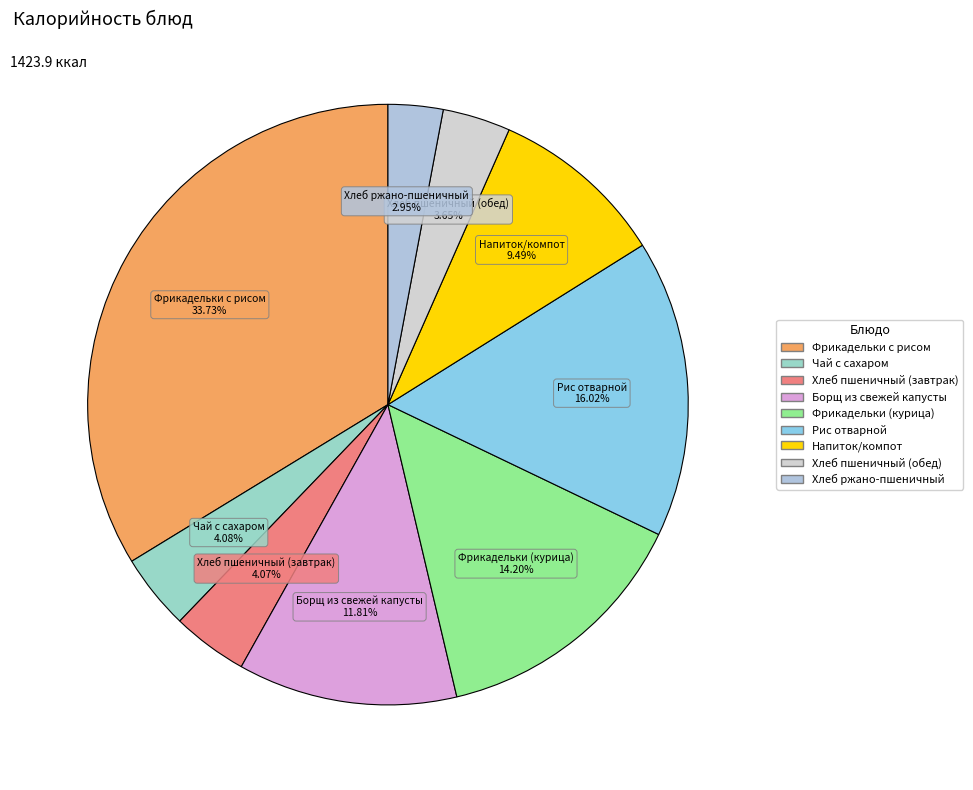

Does Хлеб ржано-пшеничный account for over 50% of the chart?

No